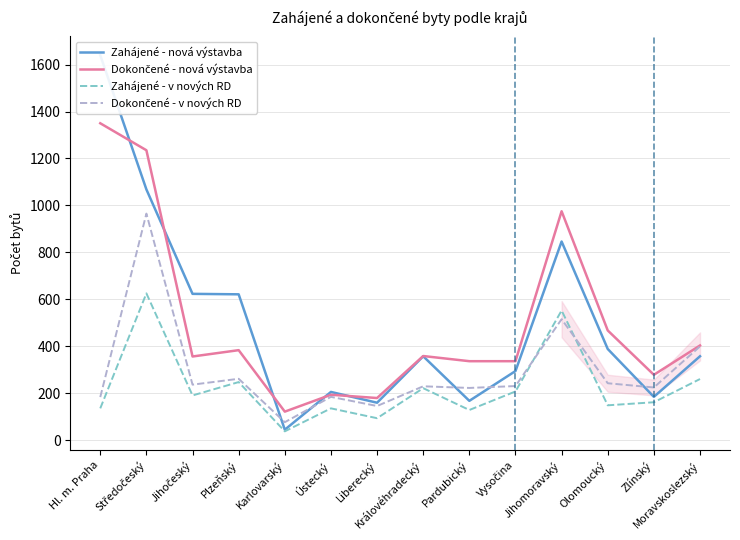

What is the difference between the Dokončené - nová výstavba values at Olomoucký and Hl. m. Praha?

883